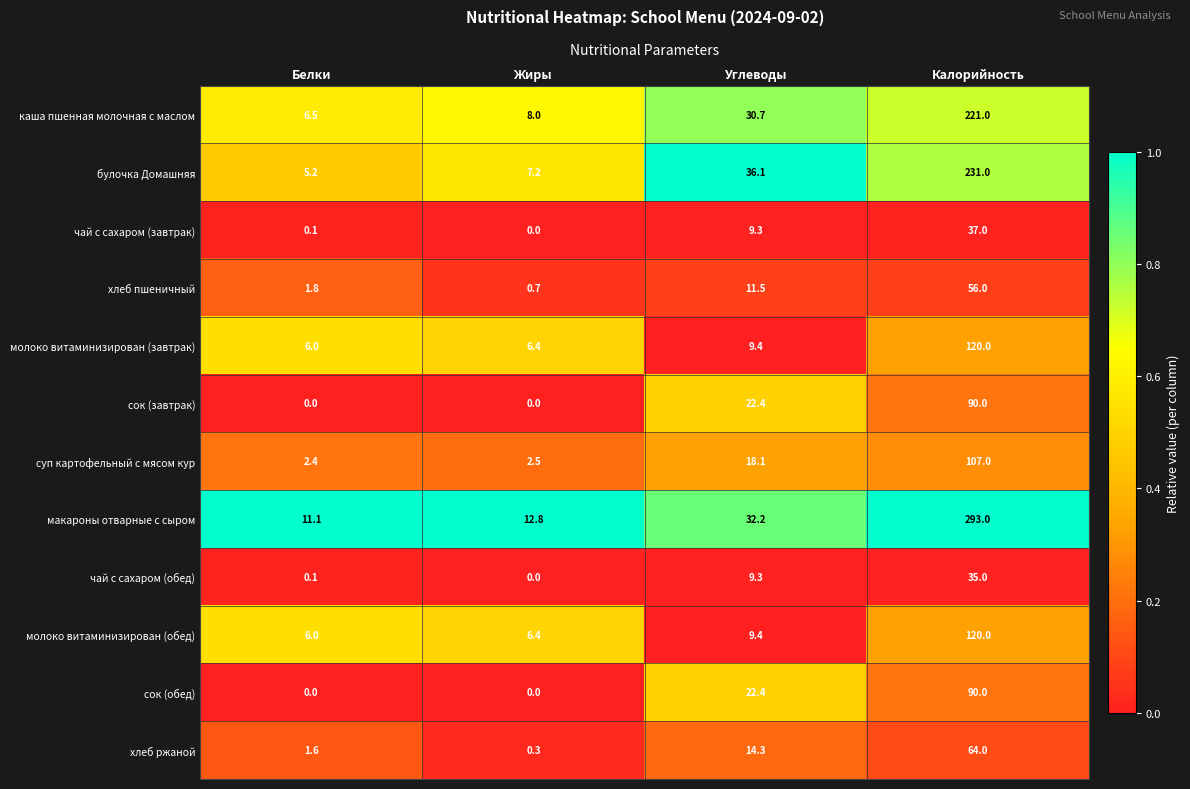

What is the sum of all чай с сахаром (завтрак) values?

46.4